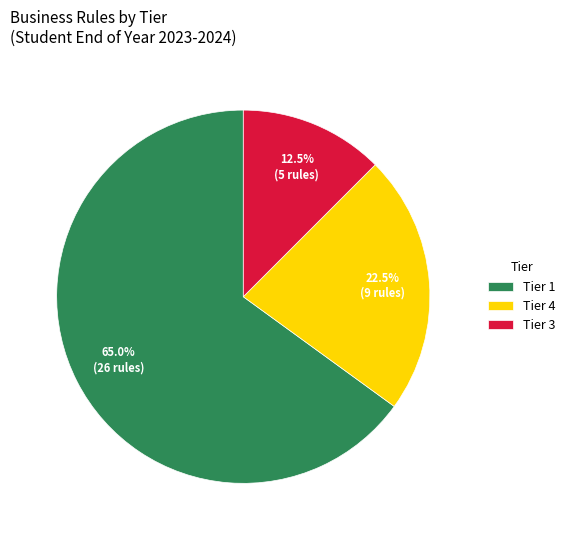

Is there a majority slice in this chart?

Yes